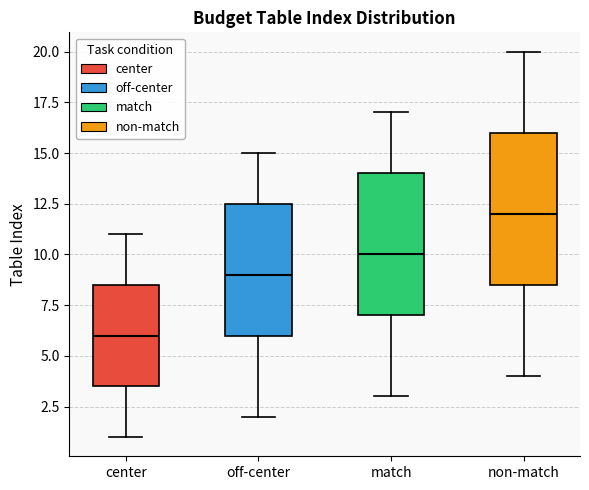

Reading left to right, read every box against the y-axis: the position of its median line, the range the box covers, and the ends of its whiskers. The values are not printed on the chart, so give them approximately, as read against the axis.

center: median 6.0, box 3.5 to 8.5, whiskers 1.0 to 11.0
off-center: median 9.0, box 6.0 to 12.5, whiskers 2.0 to 15.0
match: median 10.0, box 7.0 to 14.0, whiskers 3.0 to 17.0
non-match: median 12.0, box 8.5 to 16.0, whiskers 4.0 to 20.0